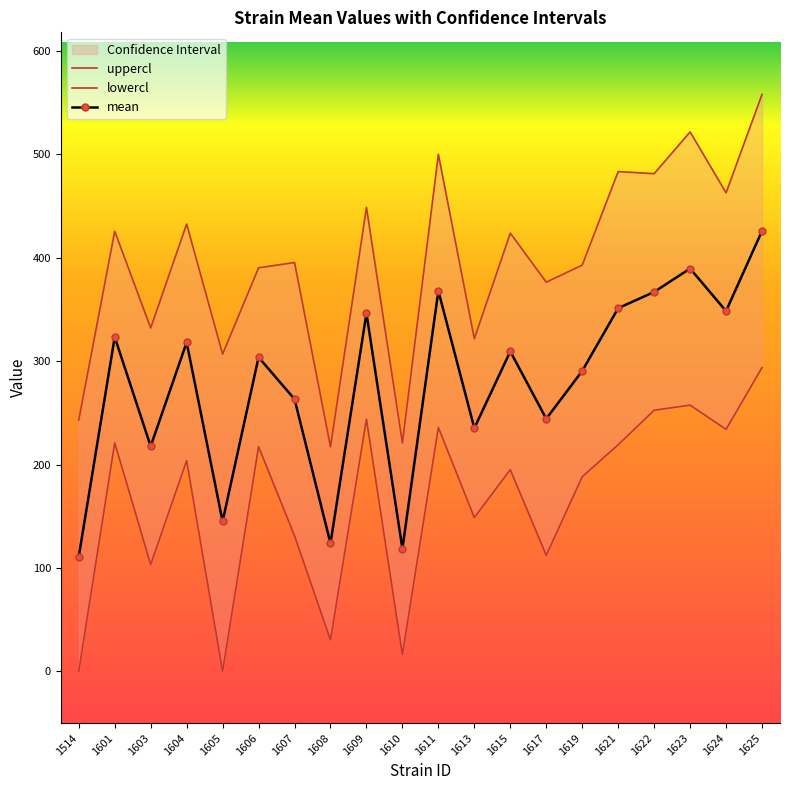

What is the difference between the second highest and minimum values in the mean series?

278.7